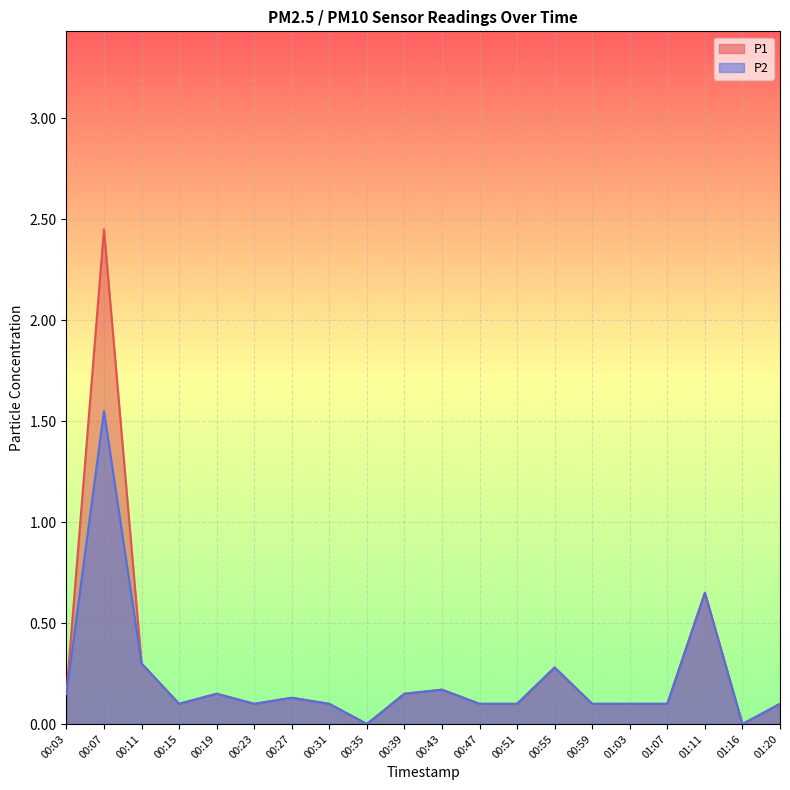

At which category does the chart reach its peak across all series?

00:07